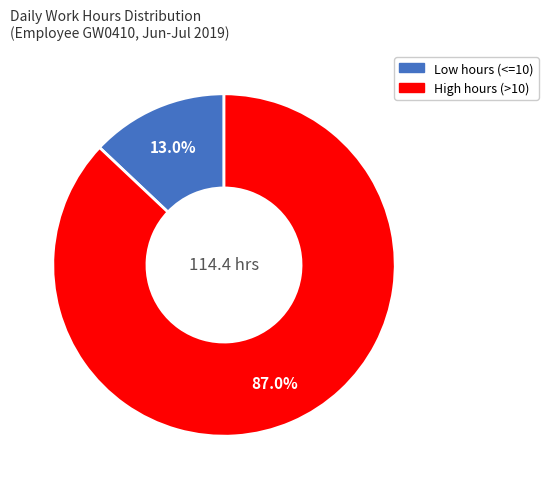

To the nearest percent, what is the difference between the largest and smallest slice percentages?

74%